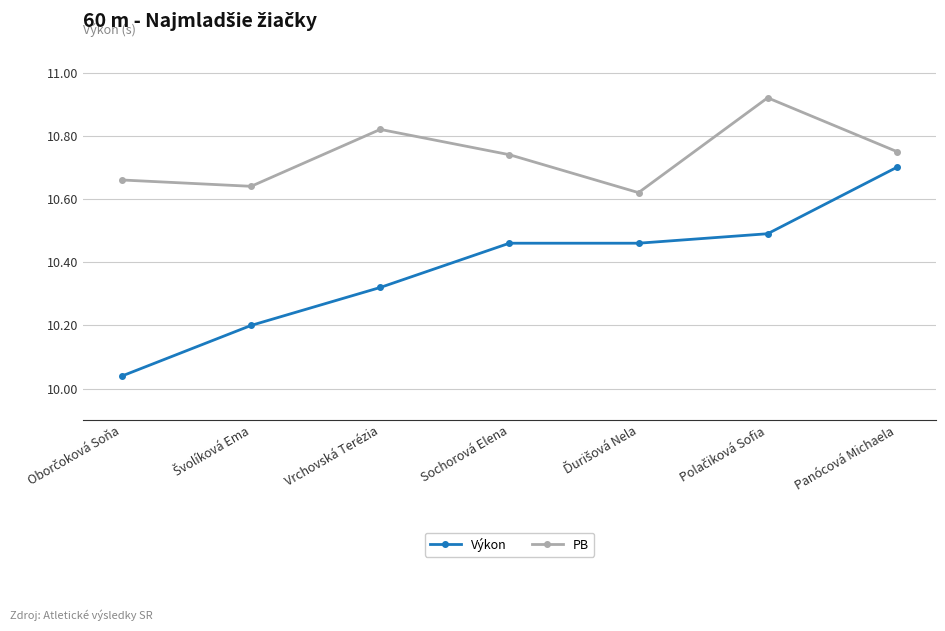

Count the PB values in the range 10 to 11.

7